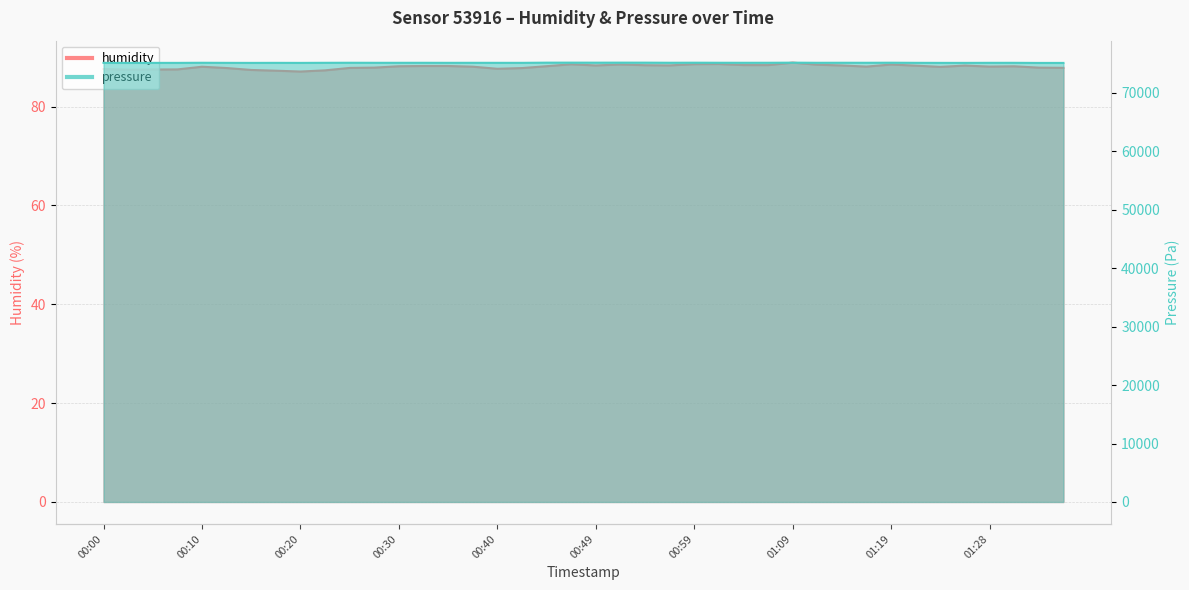

At which label is humidity closest to 88?

01:23